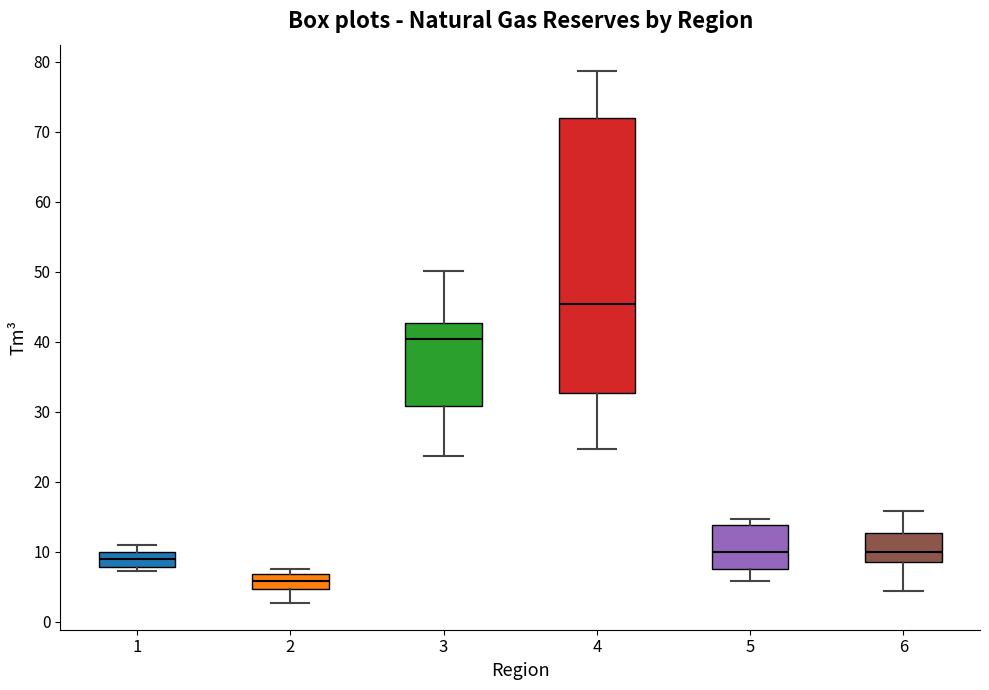

Where does the lower whisker of the box at x = 2 end on the y-axis? The values are not printed on the chart, so give them approximately, as read against the axis.

3